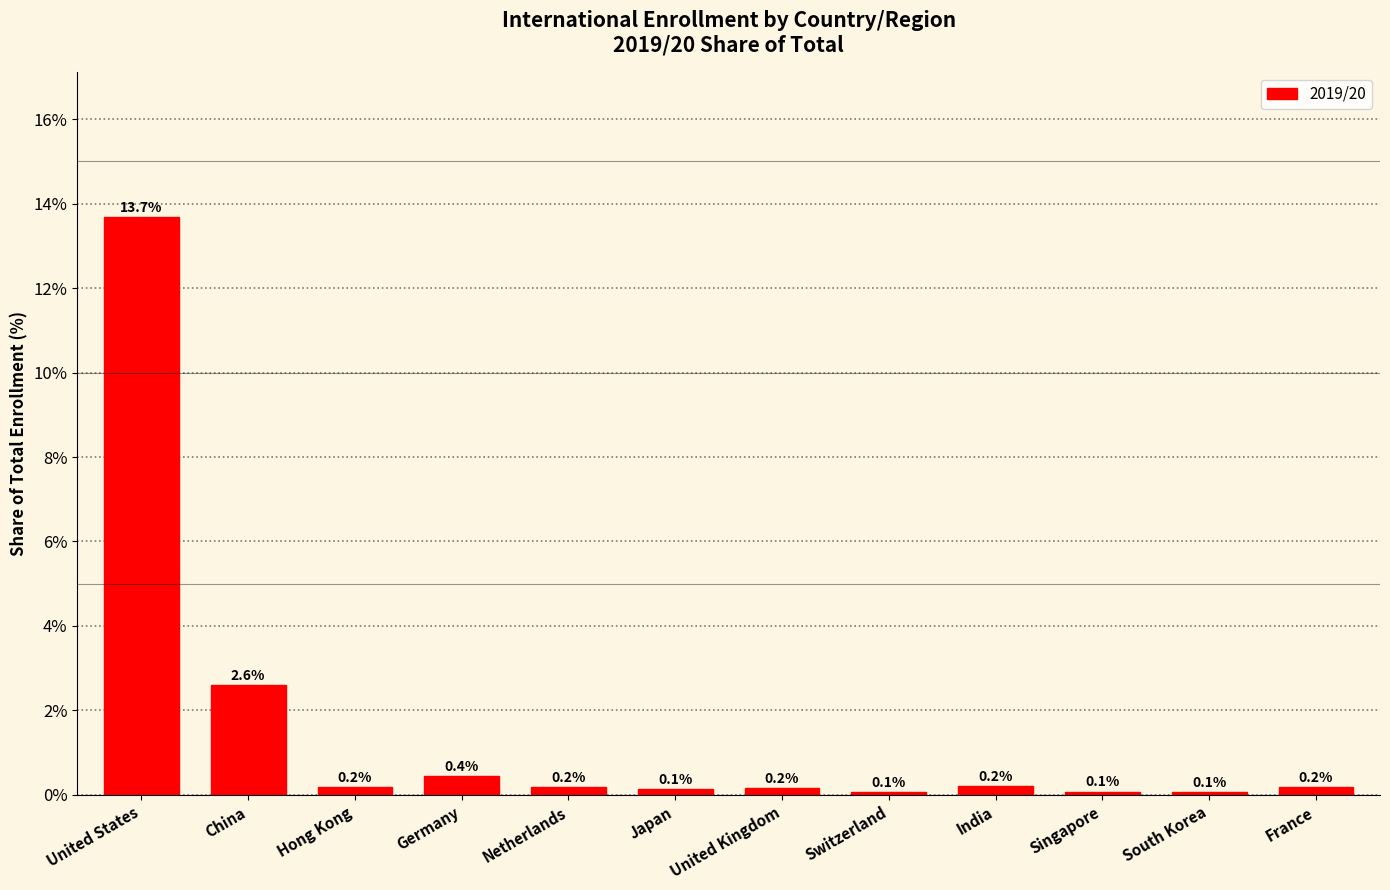

What is the difference between the values at United States and France?

13.5